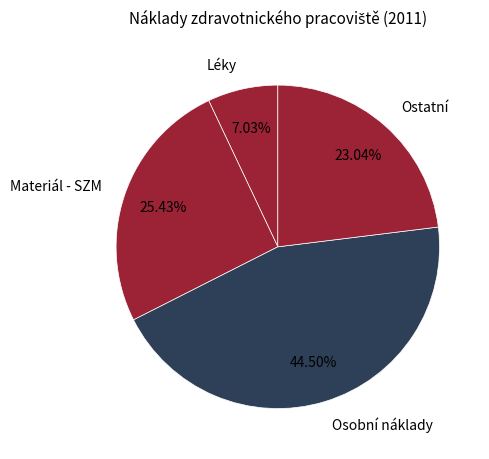

Which slice is the smallest?

Léky